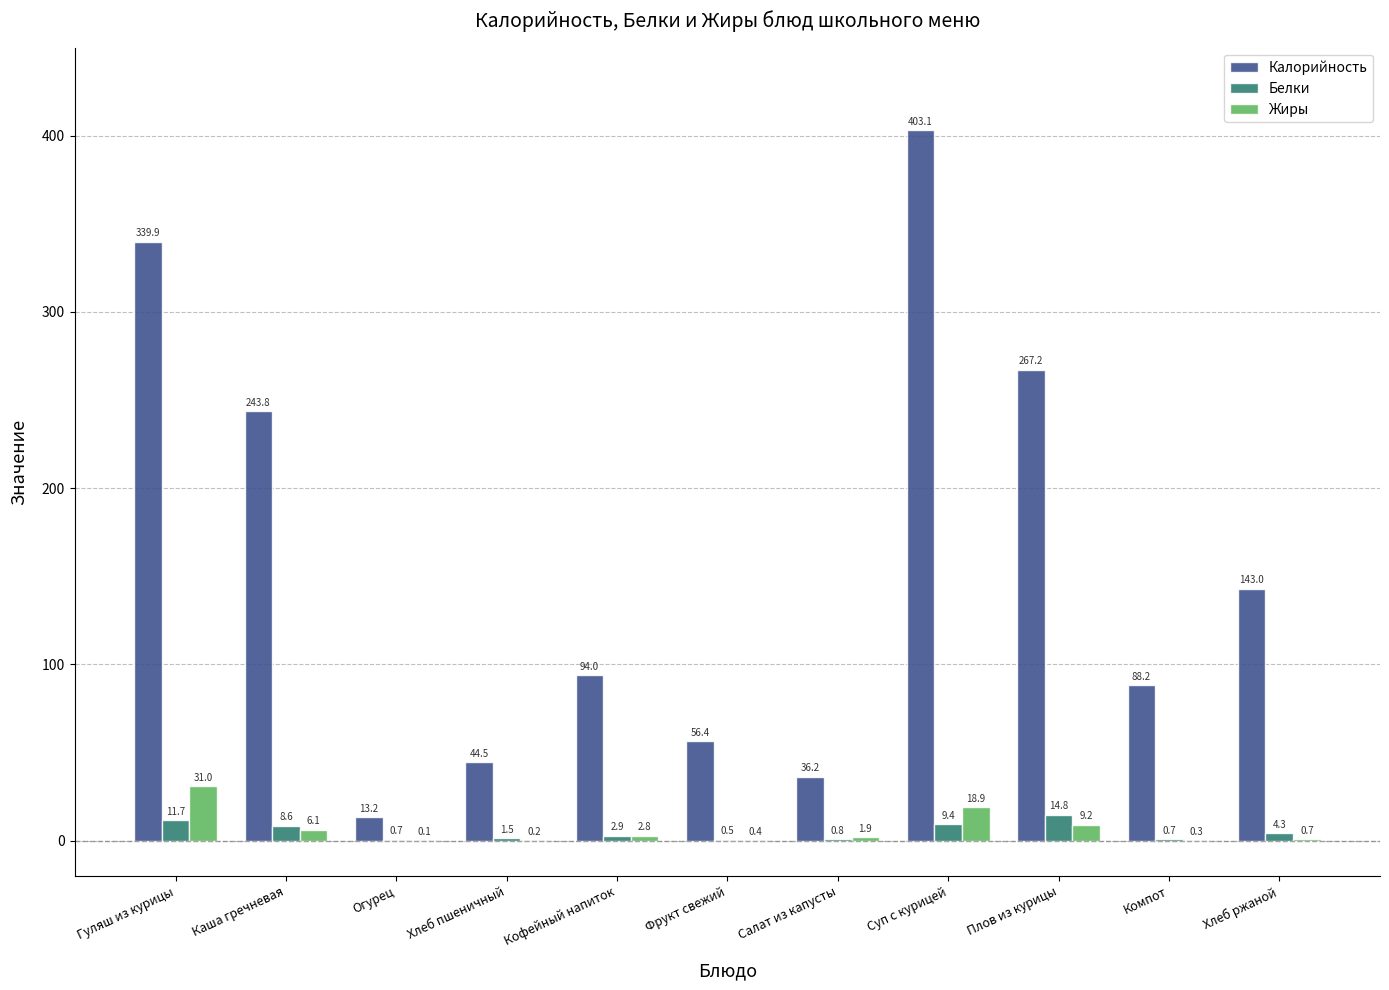

How many categories are shown in the chart?

11